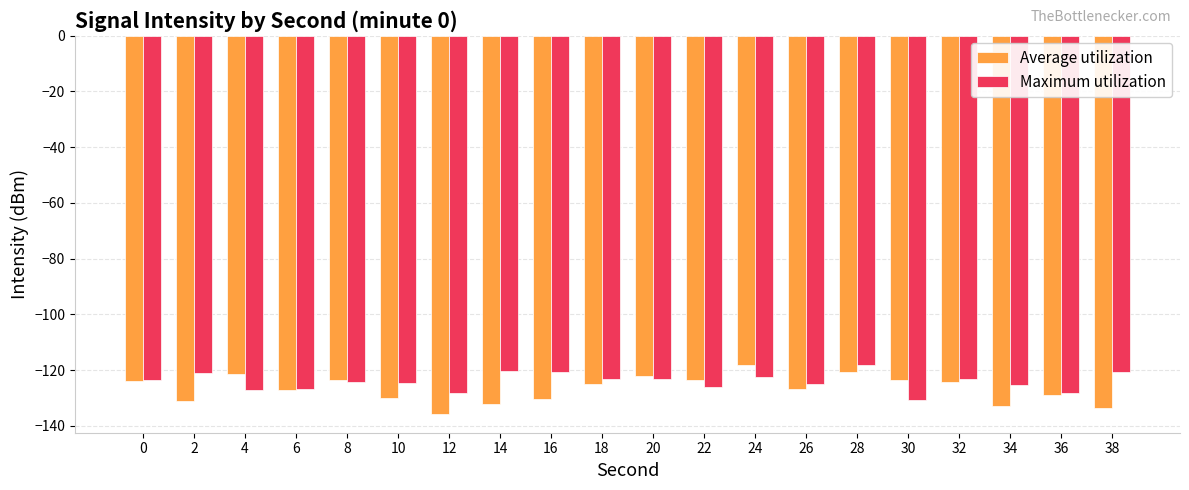

What is the highest value of the Maximum utilization series?

-118.0